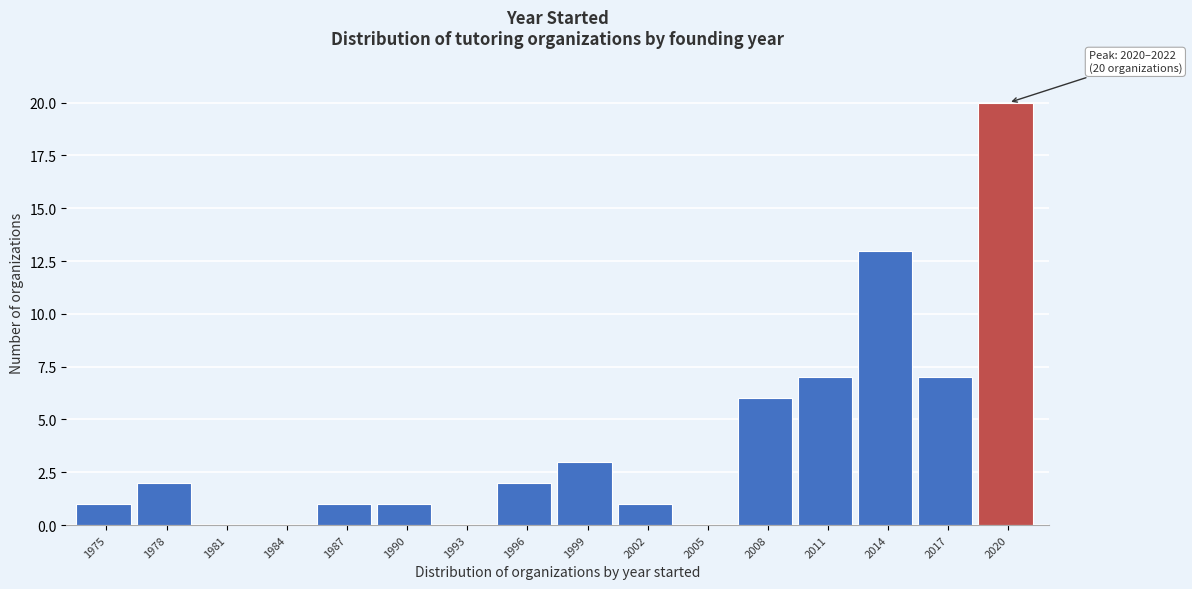

Reading left to right, list all the values displayed in this chart.

1975=1	1978=2	1981=0	1984=0	1987=1	1990=1	1993=0	1996=2	1999=3	2002=1	2005=0	2008=6	2011=7	2014=13	2017=7	2020=20